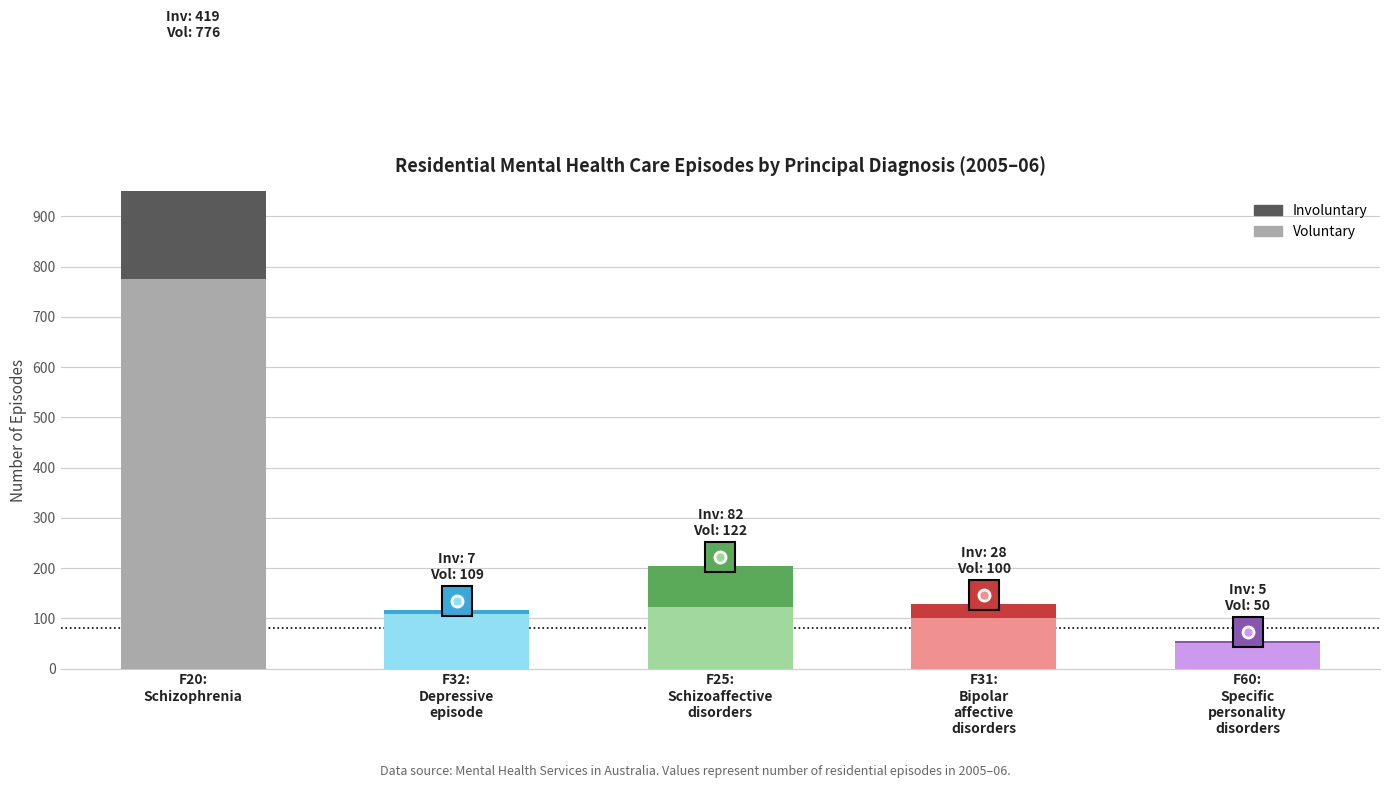

Which series has the largest total across all categories?

Voluntary